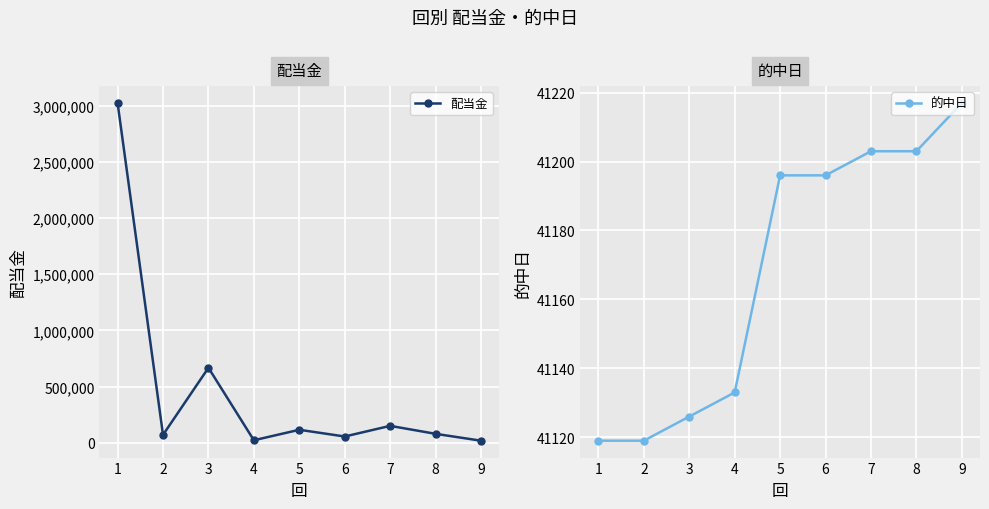

What is the minimum value for 配当金?

17900